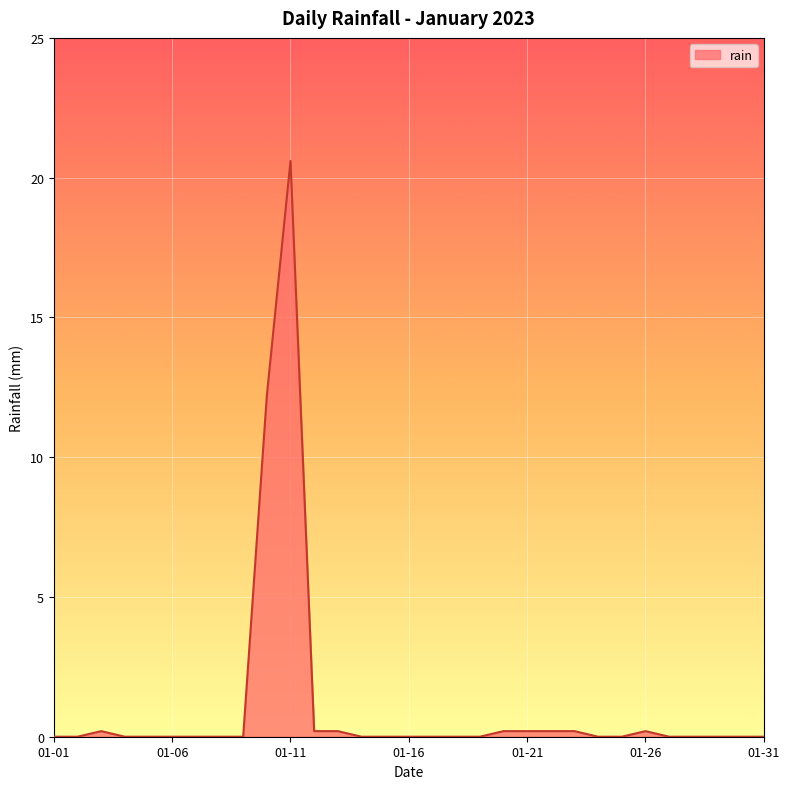

Reading right to left, extract all data points from this chart.

0.0	0.0	0.0	0.0	0.0	0.2	0.0	0.0	0.2	0.2	0.2	0.2	0.0	0.0	0.0	0.0	0.0	0.0	0.2	0.2	20.6	12.2	0.0	0.0	0.0	0.0	0.0	0.0	0.2	0.0	0.0